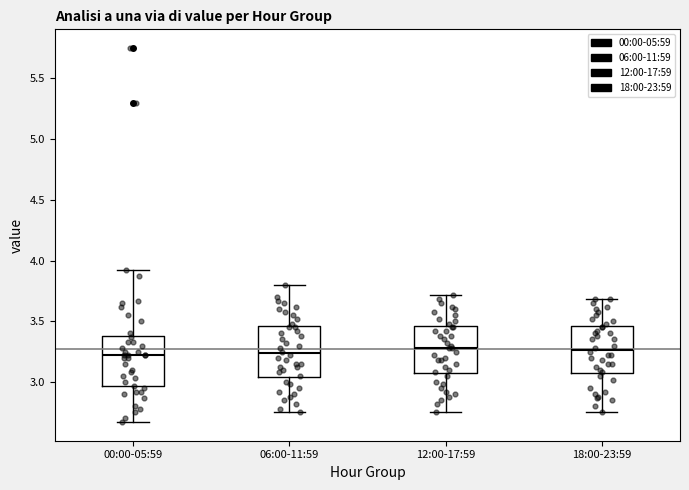

Where is the lower edge of the box for 18:00-23:59 on the y-axis? The values are not printed on the chart, so give them approximately, as read against the axis.

3.05